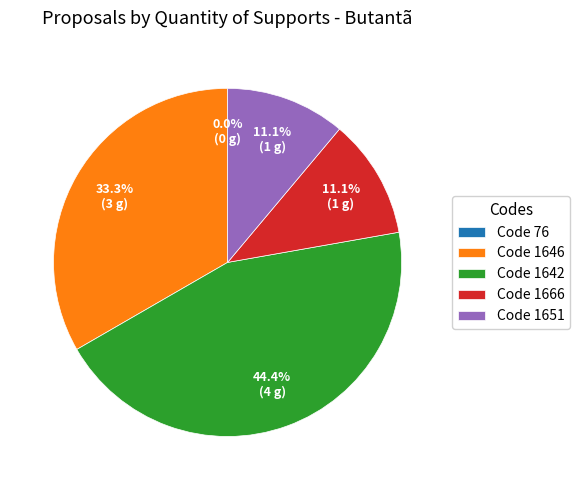

True or false: 1666 accounts for 11% of the total.

True